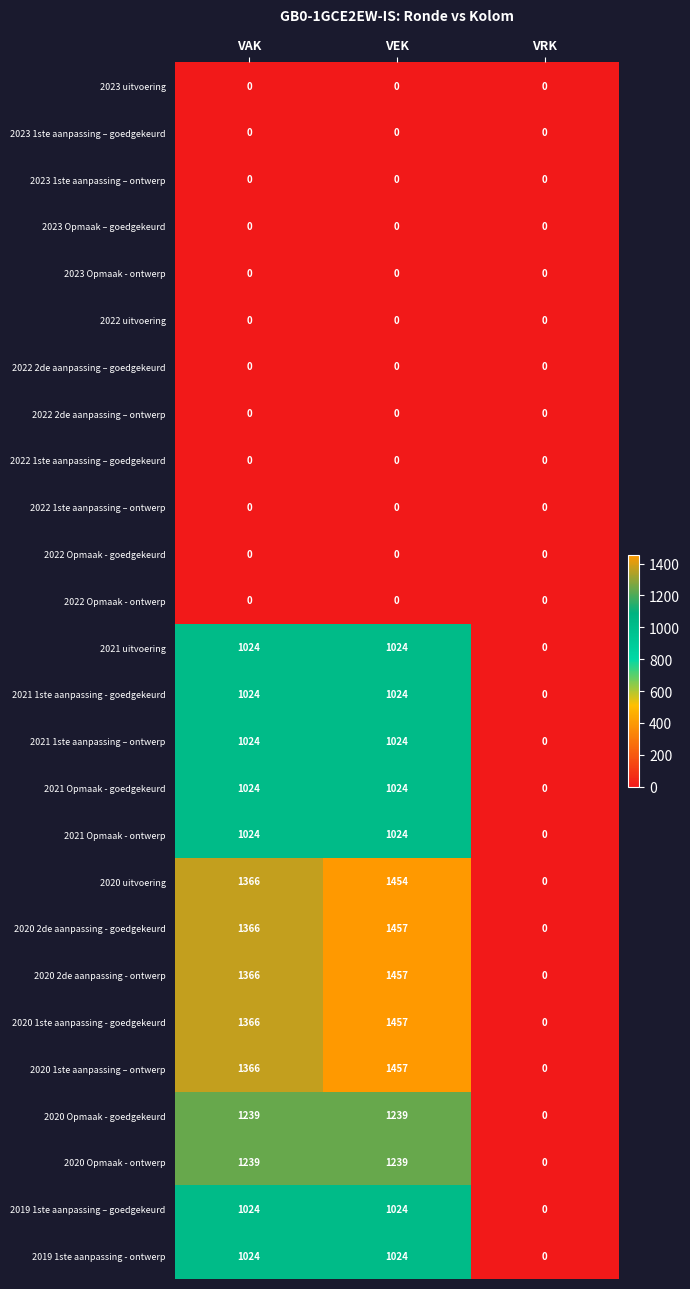

Rank the categories by 2020 uitvoering value from highest to lowest.

VEK, VAK, VRK